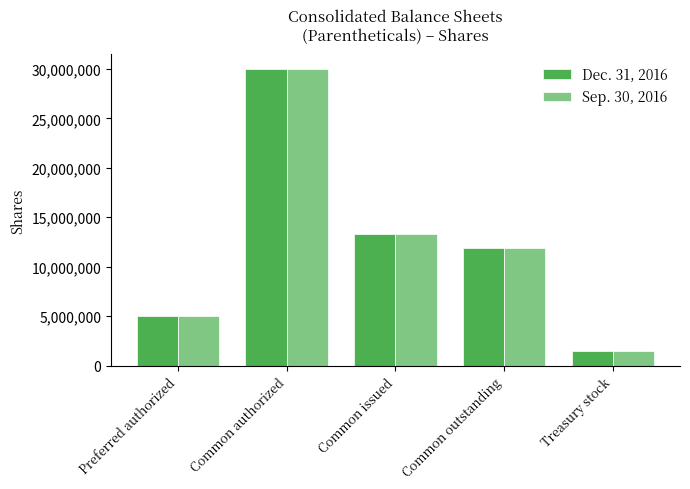

Reading right to left, list all the values displayed in this chart.

Dec. 31, 2016: 1460284	11876224	13336508	30000000	5000000
Sep. 30, 2016: 1460284	11876224	13336508	30000000	5000000